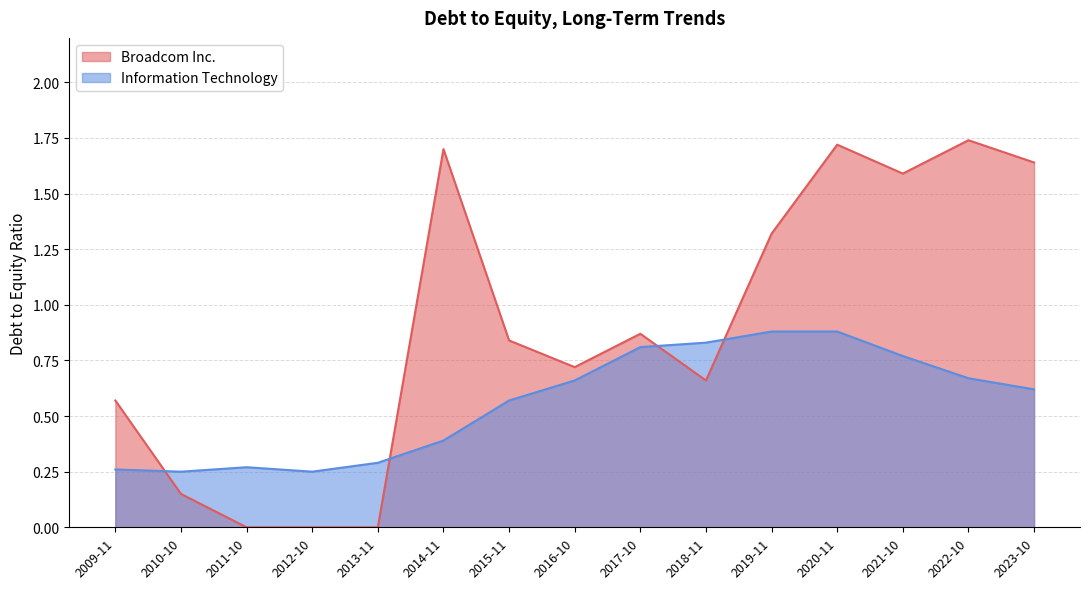

Which series has the largest total across all categories?

Broadcom Inc.